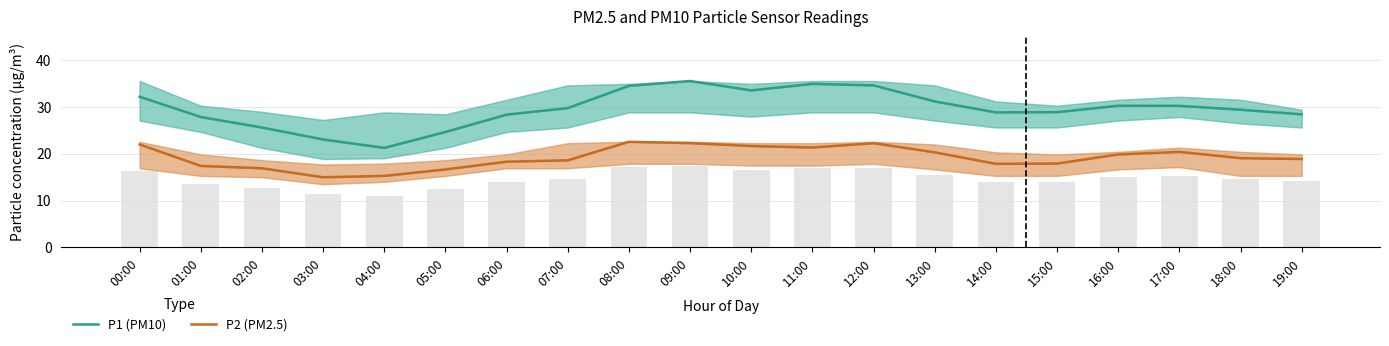

List the labels in order of P2 (PM2.5) value, smallest first.

03:00, 04:00, 05:00, 02:00, 01:00, 14:00, 15:00, 06:00, 07:00, 19:00, 18:00, 16:00, 13:00, 17:00, 11:00, 10:00, 00:00, 12:00, 09:00, 08:00